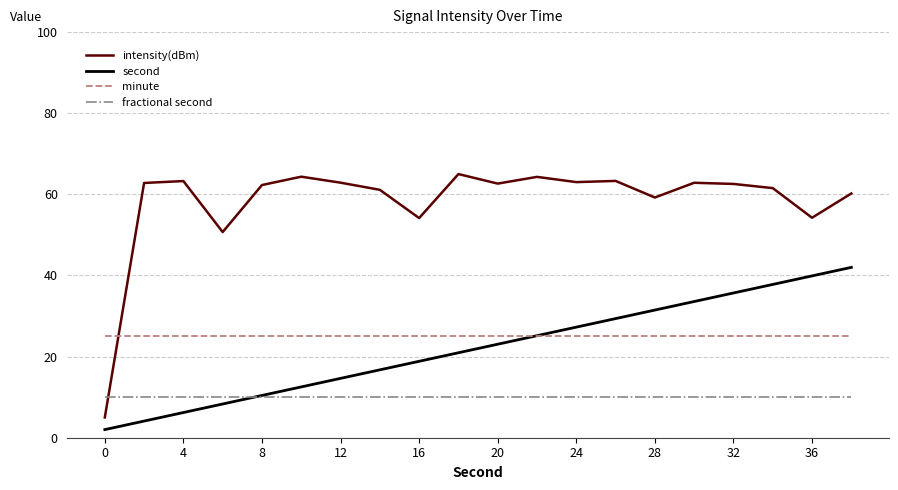

Rank the series by their maximum value, from lowest to highest.

fractional second, minute, second, intensity(dBm)